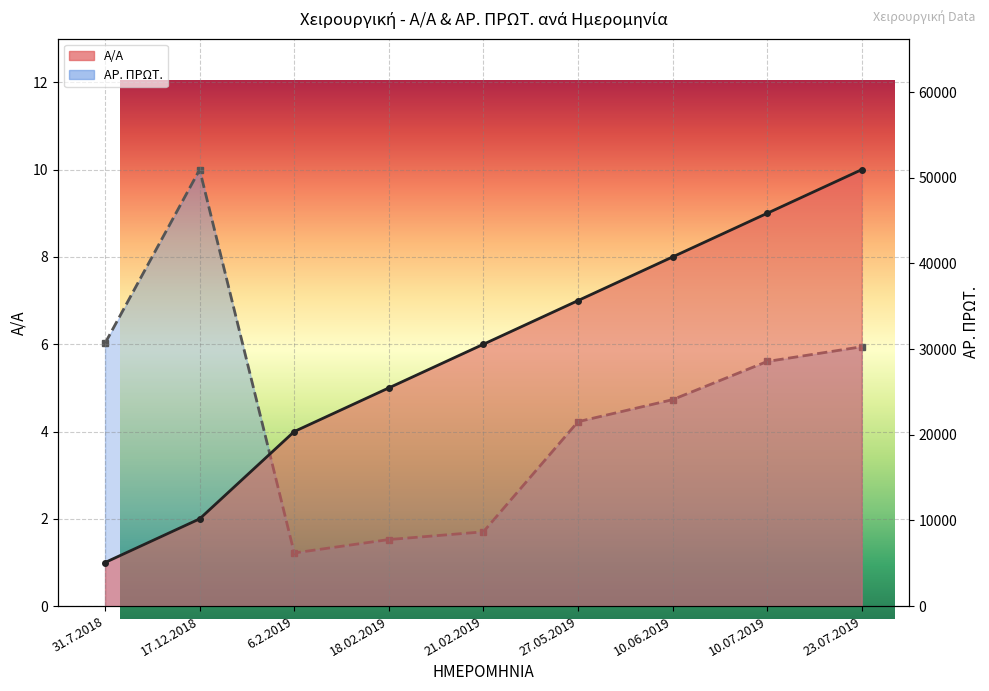

How many interior local valleys does the ΑΡ. ΠΡΩΤ. line series have?

1